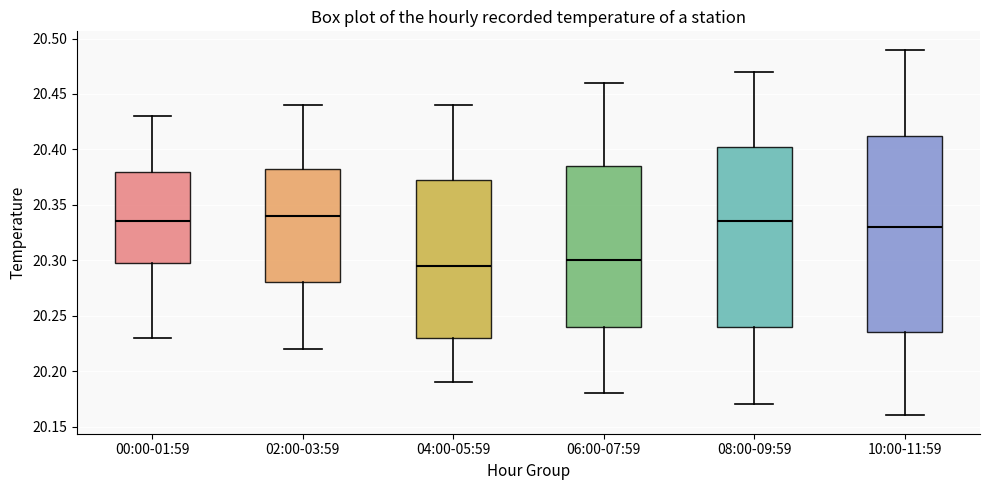

Comparing the boxes themselves (not the whiskers), which one is the tallest?

10:00-11:59